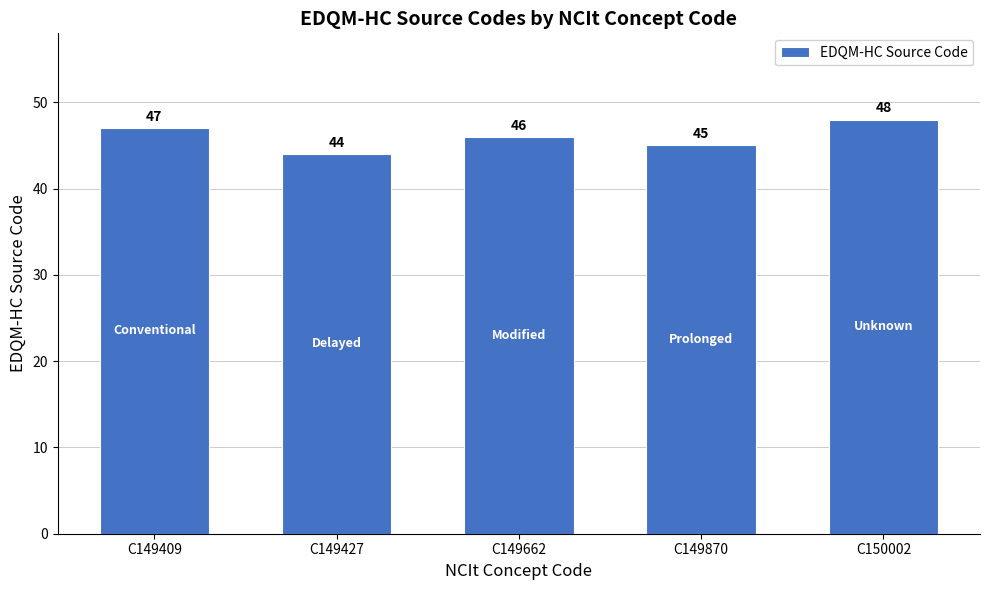

What is the value of the 5th bar from the left?

48